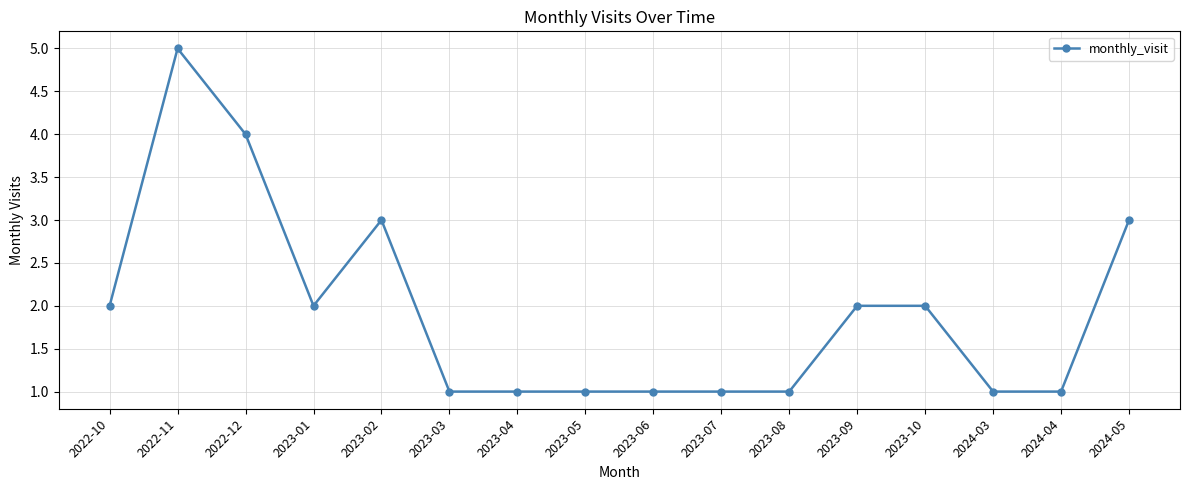

Reading right to left, extract all data points from this chart.

2024-05=3	2024-04=1	2024-03=1	2023-10=2	2023-09=2	2023-08=1	2023-07=1	2023-06=1	2023-05=1	2023-04=1	2023-03=1	2023-02=3	2023-01=2	2022-12=4	2022-11=5	2022-10=2